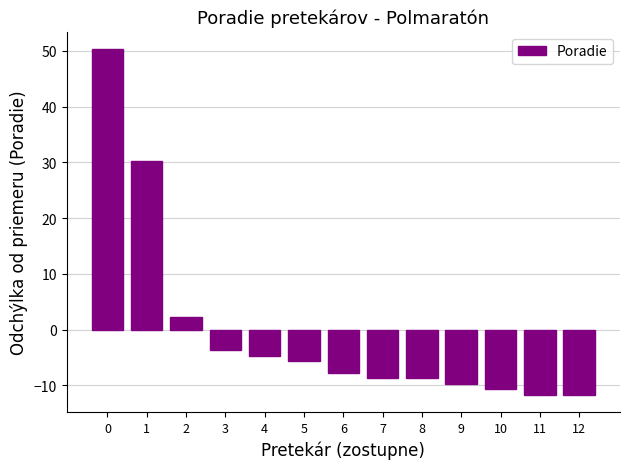

Reading left to right, extract all data points from this chart.

50.3	30.3	2.3	-3.7	-4.7	-5.7	-7.7	-8.7	-8.7	-9.7	-10.7	-11.7	-11.7